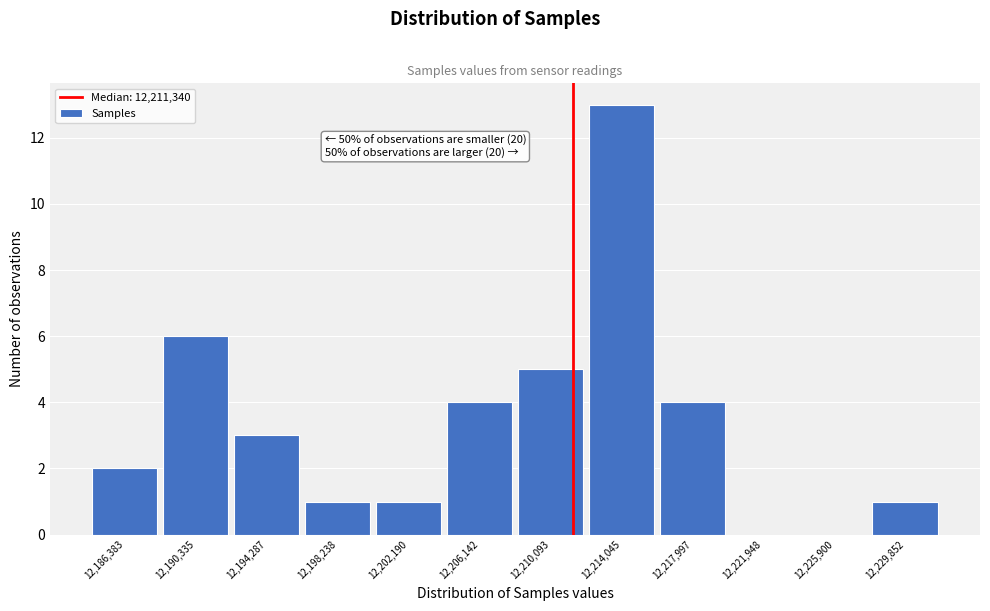

Over which range of the x-axis is the bar tallest?

12212000 to 12216000